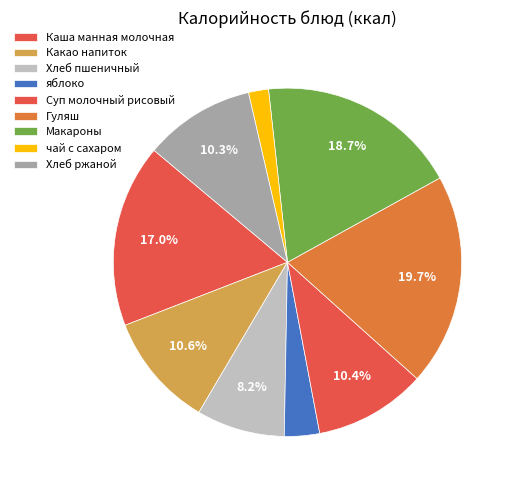

The яблоко slice represents 1% of the pie. True or false?

False